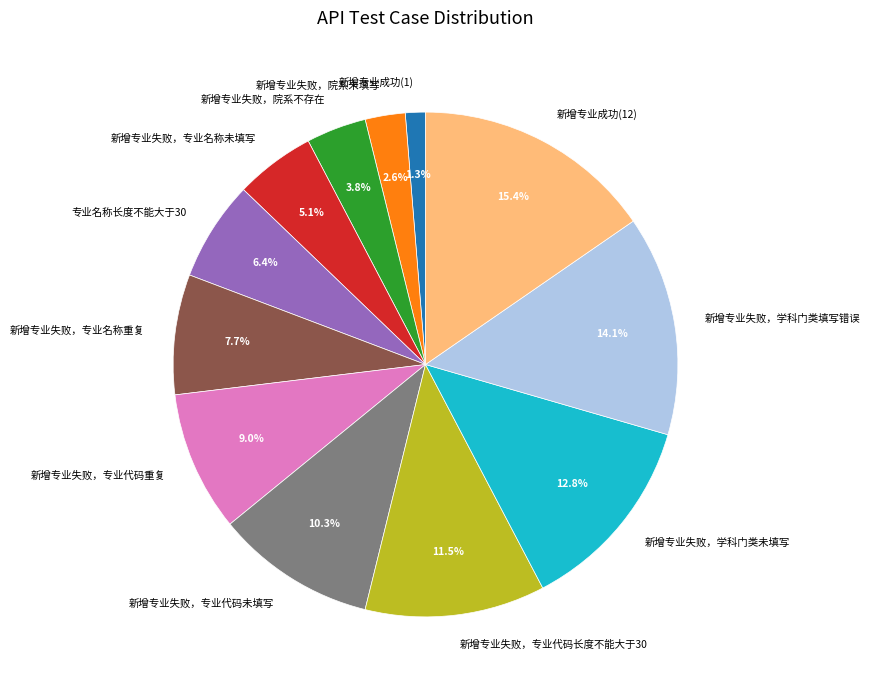

Rank the categories by value from highest to lowest.

新增专业成功(12), 新增专业失败，学科门类填写错误, 新增专业失败，学科门类未填写, 新增专业失败，专业代码长度不能大于30, 新增专业失败，专业代码未填写, 新增专业失败，专业代码重复, 新增专业失败，专业名称重复, 专业名称长度不能大于30, 新增专业失败，专业名称未填写, 新增专业失败，院系不存在, 新增专业失败，院系未填写, 新增专业成功(1)